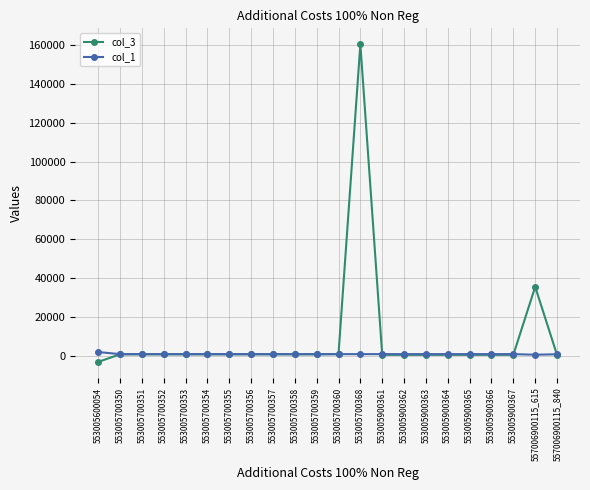

True or false: col_3 and col_1 cross at least once.

True